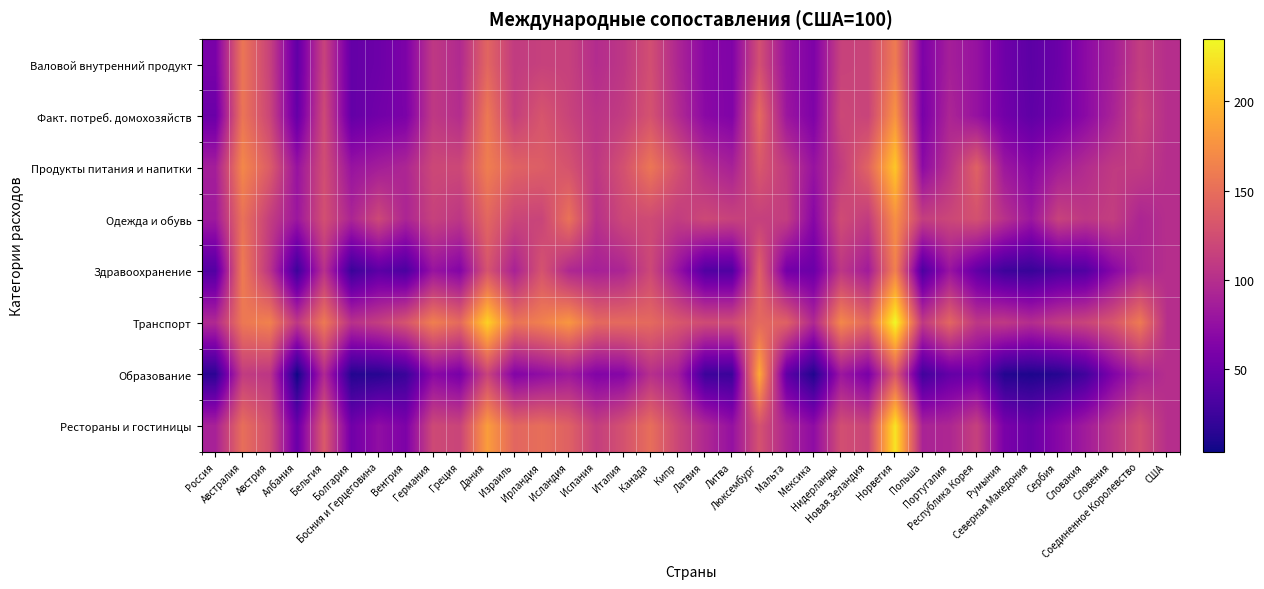

Reading left to right, transcribe all the data shown in this chart.

Валовой внутренний продукт: Россия=59.0	Австралия=155.9	Австрия=115.4	Албания=44.8	Бельгия=116.6	Болгария=46.9	Босния и Герцеговина=51.5	Венгрия=61.5	Германия=108.2	Греция=96.4	Дания=143.5	Израиль=110.2	Ирландия=115.0	Исландия=115.0	Испания=98.1	Италия=106.8	Канада=125.6	Кипр=93.5	Латвия=68.3	Литва=63.1	Люксембург=126.0	Мальта=77.6	Мексика=61.8	Нидерланды=115.6	Новая Зеландия=117.4	Норвегия=160.1	Польша=61.5	Португалия=87.2	Республика Корея=77.1	Румыния=53.0	Северная Македония=42.2	Сербия=50.8	Словакия=70.7	Словения=86.9	Соединенное Королевство=111.8	США=100.0
Факт. потреб. домохозяйств: Россия=50.5	Австралия=155.2	Австрия=118.2	Албания=47.0	Бельгия=121.8	Болгария=46.7	Босния и Герцеговина=54.7	Венгрия=60.3	Германия=108.5	Греция=98.6	Дания=157.6	Израиль=112.9	Ирландия=130.8	Исландия=116.7	Испания=104.0	Италия=110.9	Канада=128.5	Кипр=97.3	Латвия=69.7	Литва=63.3	Люксембург=146.8	Мальта=80.7	Мексика=61.9	Нидерланды=119.9	Новая Зеландия=116.7	Норвегия=176.5	Польша=58.6	Португалия=92.6	Республика Корея=76.7	Румыния=55.2	Северная Македония=44.1	Сербия=53.5	Словакия=69.8	Словения=90.5	Соединенное Королевство=117.7	США=100.0
Продукты питания и напитки: Россия=86.8	Австралия=168.4	Австрия=136.2	Албания=77.5	Бельгия=124.8	Болгария=77.9	Босния и Герцеговина=86.5	Венгрия=93.2	Германия=120.3	Греция=120.2	Дания=161.7	Израиль=141.2	Ирландия=137.8	Исландия=128.8	Испания=107.1	Италия=127.5	Канада=156.2	Кипр=127.2	Латвия=99.3	Литва=89.1	Люксембург=132.4	Мальта=108.9	Мексика=77.6	Нидерланды=111.0	Новая Зеландия=142.5	Норвегия=208.0	Польша=70.7	Португалия=102.4	Республика Корея=140.7	Румыния=81.7	Северная Македония=67.4	Сербия=85.0	Словакия=97.8	Словения=109.3	Соединенное Королевство=110.2	США=100.0
Одежда и обувь: Россия=82.6	Австралия=152.9	Австрия=112.4	Албания=80.3	Бельгия=126.1	Болгария=92.0	Босния и Герцеговина=121.0	Венгрия=92.0	Германия=115.4	Греция=106.1	Дания=144.6	Израиль=118.0	Ирландия=117.2	Исландия=153.4	Испания=101.6	Италия=120.2	Канада=122.5	Кипр=111.0	Латвия=120.8	Литва=115.8	Люксембург=114.2	Мальта=111.8	Мексика=67.5	Нидерланды=123.0	Новая Зеландия=110.5	Норвегия=174.1	Польша=112.3	Португалия=119.4	Республика Корея=127.4	Румыния=102.2	Северная Македония=80.6	Сербия=116.2	Словакия=107.1	Словения=112.2	Соединенное Королевство=92.5	США=100.0
Здравоохранение: Россия=37.1	Австралия=159.9	Австрия=104.0	Албания=24.7	Бельгия=102.0	Болгария=23.4	Босния и Герцеговина=42.2	Венгрия=32.7	Германия=78.5	Греция=65.2	Дания=129.6	Израиль=89.6	Ирландия=129.2	Исландия=94.7	Испания=88.1	Италия=92.6	Канада=120.4	Кипр=77.7	Латвия=36.0	Литва=35.2	Люксембург=139.7	Мальта=55.7	Мексика=50.7	Нидерланды=106.5	Новая Зеландия=84.5	Норвегия=163.9	Польша=33.6	Португалия=78.6	Республика Корея=45.2	Румыния=25.2	Северная Македония=22.0	Сербия=32.2	Словакия=36.5	Словения=66.7	Соединенное Королевство=91.2	США=100.0
Транспорт: Россия=95.5	Австралия=157.4	Австрия=164.0	Албания=107.0	Бельгия=158.2	Болгария=101.9	Босния и Герцеговина=112.5	Венгрия=129.8	Германия=162.7	Греция=146.7	Дания=213.6	Израиль=153.2	Ирландия=163.3	Исландия=178.6	Испания=145.9	Италия=147.4	Канада=146.6	Кипр=132.5	Латвия=122.7	Литва=122.7	Люксембург=146.5	Мальта=140.1	Мексика=94.6	Нидерланды=168.4	Новая Зеландия=145.3	Норвегия=234.9	Польша=108.2	Португалия=144.3	Республика Корея=106.6	Румыния=108.6	Северная Македония=98.4	Сербия=111.0	Словакия=117.4	Словения=131.3	Соединенное Королевство=159.1	США=100.0
Образование: Россия=16.2	Австралия=110.4	Австрия=105.8	Албания=3.8	Бельгия=95.7	Болгария=12.4	Босния и Герцеговина=13.8	Венгрия=23.4	Германия=69.8	Греция=58.1	Дания=116.7	Израиль=64.4	Ирландия=72.9	Исландия=82.2	Испания=64.2	Италия=66.6	Канада=100.9	Кипр=85.8	Латвия=24.8	Литва=23.8	Люксембург=190.5	Мальта=44.4	Мексика=10.8	Нидерланды=80.8	Новая Зеландия=59.0	Норвегия=132.6	Польша=26.8	Португалия=46.5	Республика Корея=51.2	Румыния=12.4	Северная Македония=9.6	Сербия=13.3	Словакия=27.5	Словения=62.5	Соединенное Королевство=88.8	США=100.0
Рестораны и гостиницы: Россия=89.4	Австралия=150.8	Австрия=125.5	Албания=49.6	Бельгия=134.6	Болгария=53.9	Босния и Герцеговина=73.5	Венгрия=61.2	Германия=121.4	Греция=117.6	Дания=182.8	Израиль=143.8	Ирландия=150.2	Исландия=140.2	Испания=112.5	Италия=127.8	Канада=150.2	Кипр=119.0	Латвия=95.3	Литва=76.0	Люксембург=128.2	Мальта=92.6	Мексика=71.9	Нидерланды=125.6	Новая Зеландия=117.4	Норвегия=224.0	Польша=90.8	Португалия=93.9	Республика Корея=114.9	Румыния=59.8	Северная Македония=49.2	Сербия=67.6	Словакия=84.7	Словения=104.7	Соединенное Королевство=125.8	США=100.0